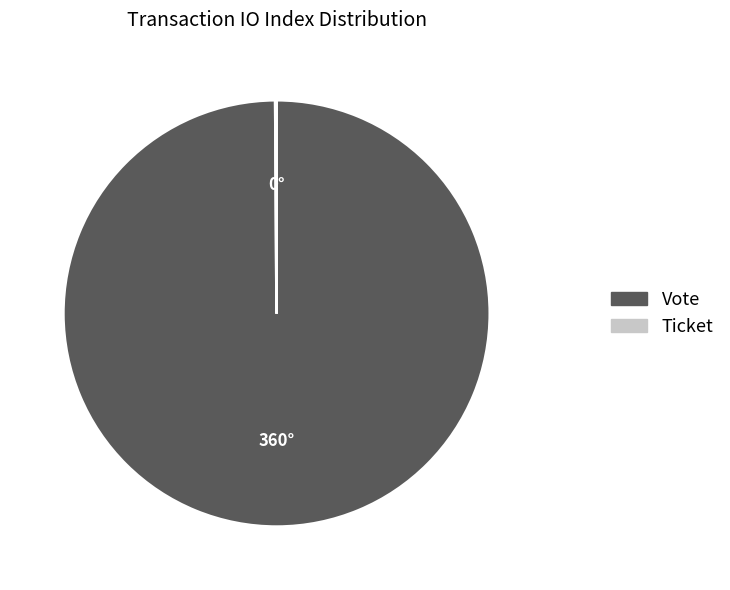

Is there any slice that represents more than half of the pie?

Yes